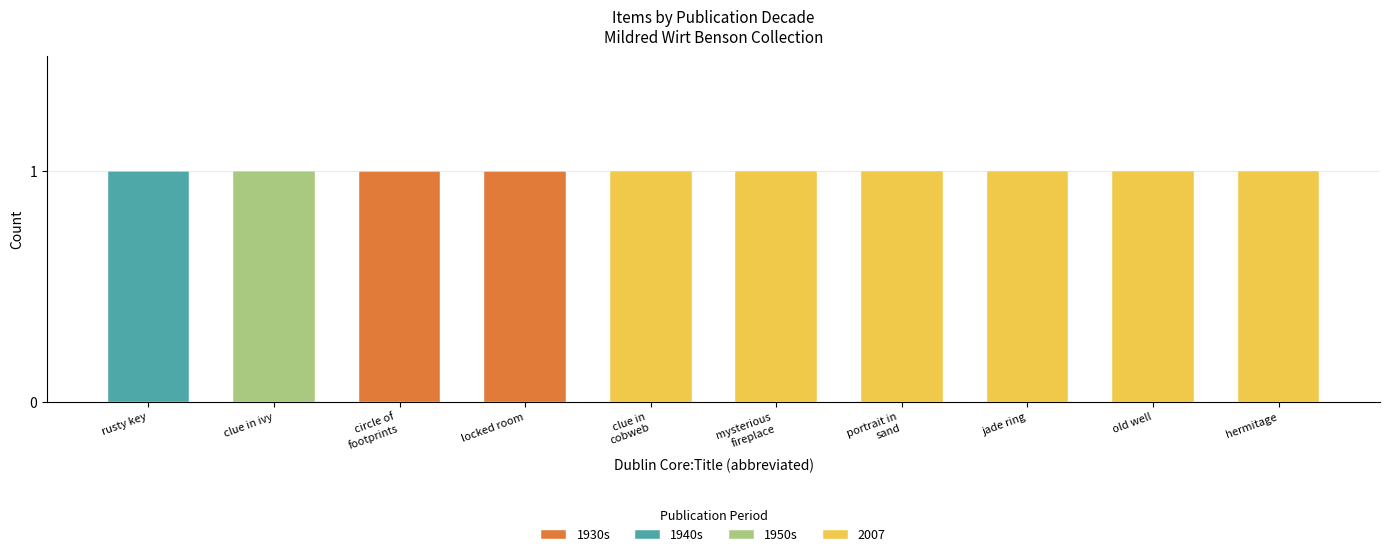

Is it true that 1930s equals 0 at hermitage?

True